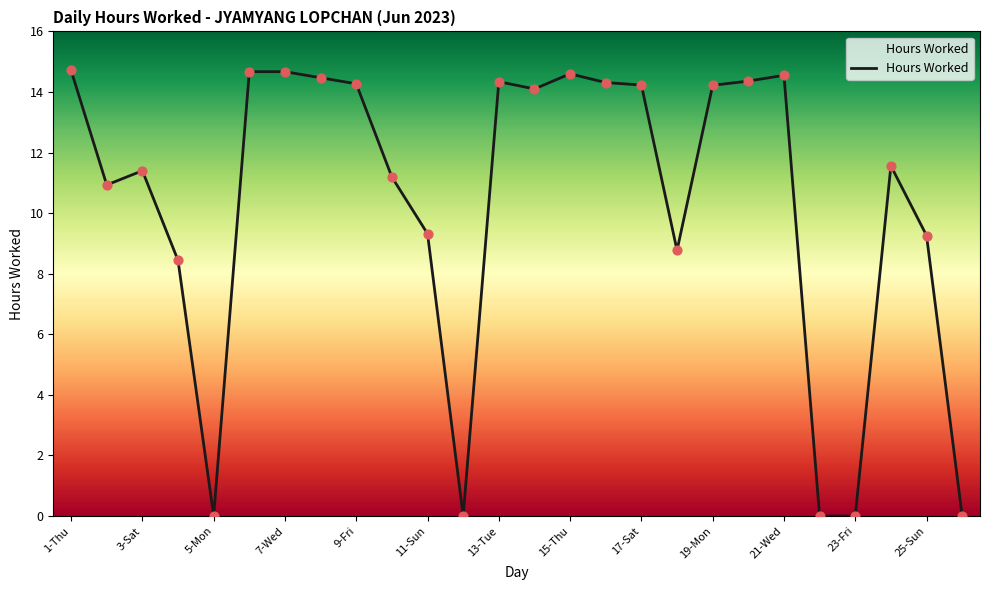

What is the difference between the maximum and minimum values?

14.7